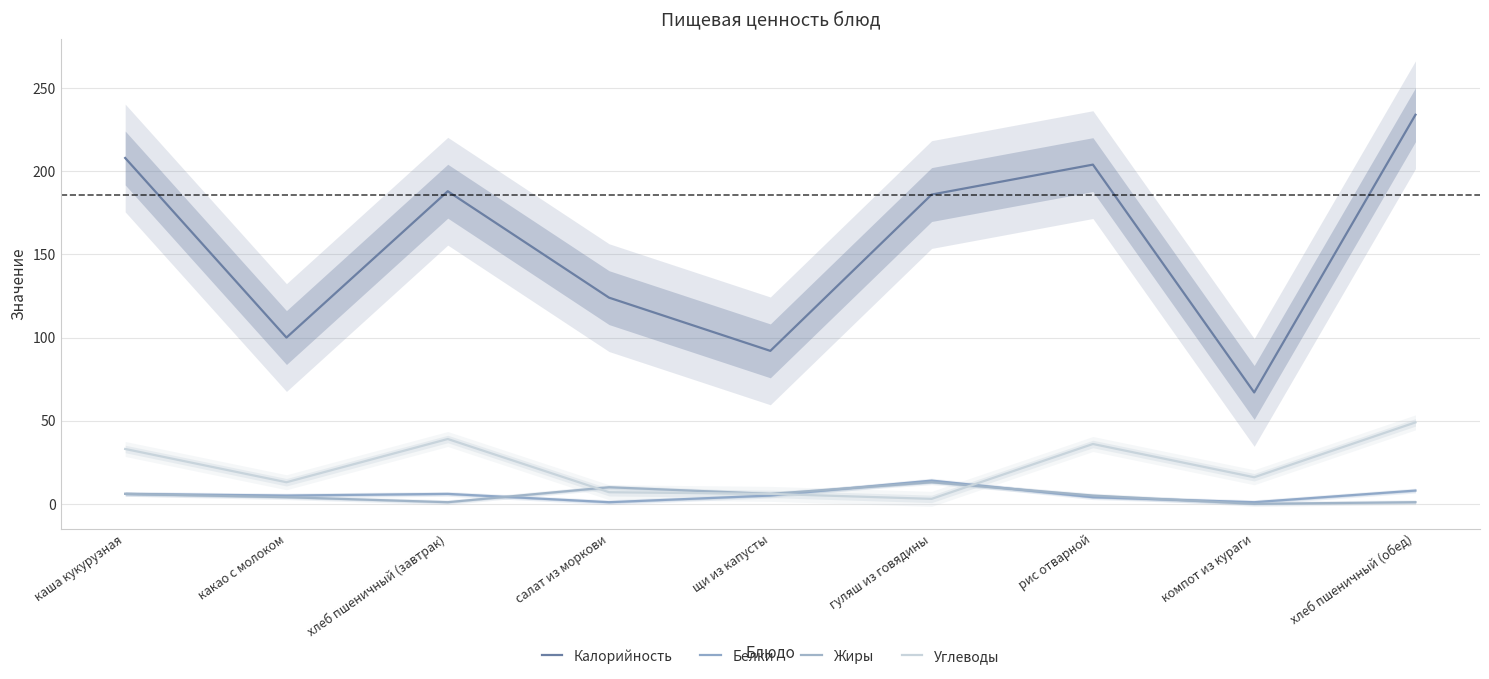

Where does the Углеводы series first go above 16?

каша кукурузная